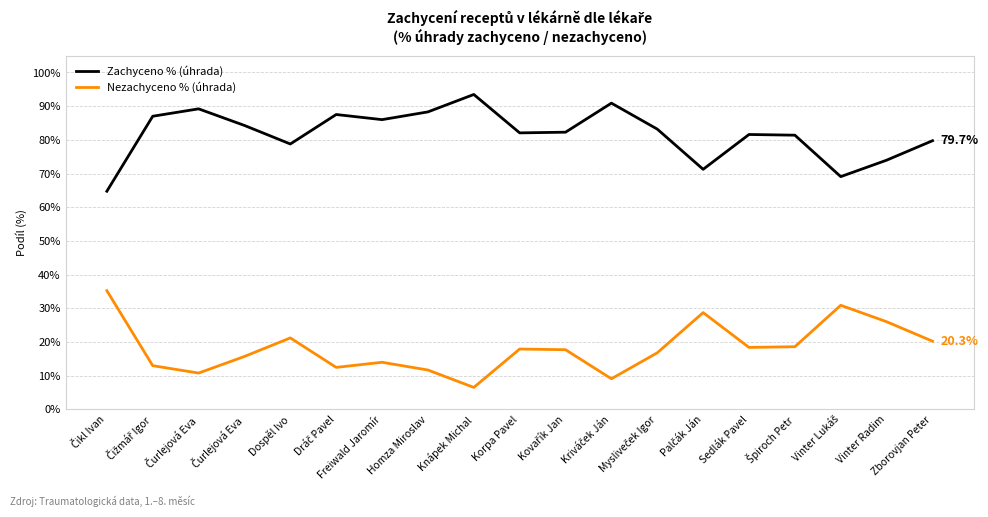

What are all the series names shown in the legend?

Zachyceno % (úhrada), Nezachyceno % (úhrada)